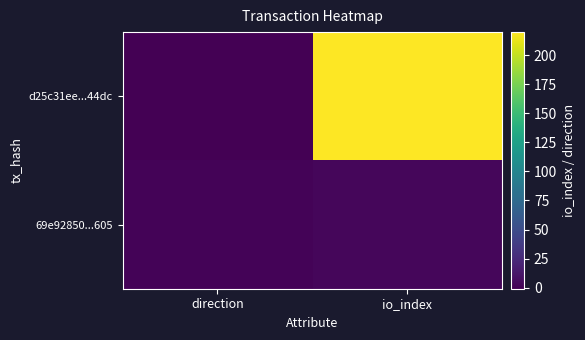

Which has a higher value, direction or io_index?

io_index